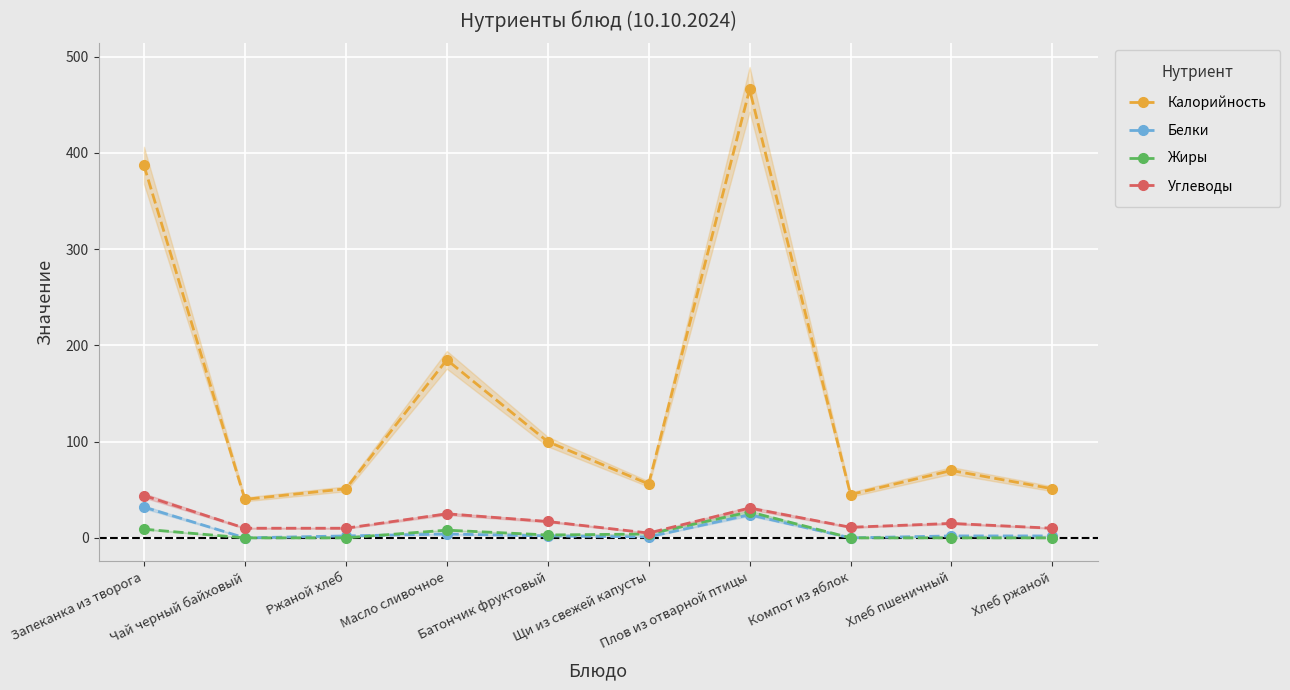

What is the label of the 6th point from the left?

Щи из свежей капусты